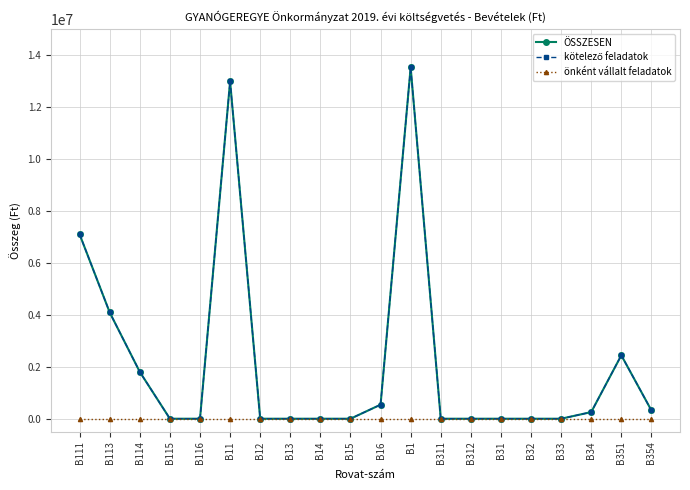

At which category is the sum across all series the highest?

B1